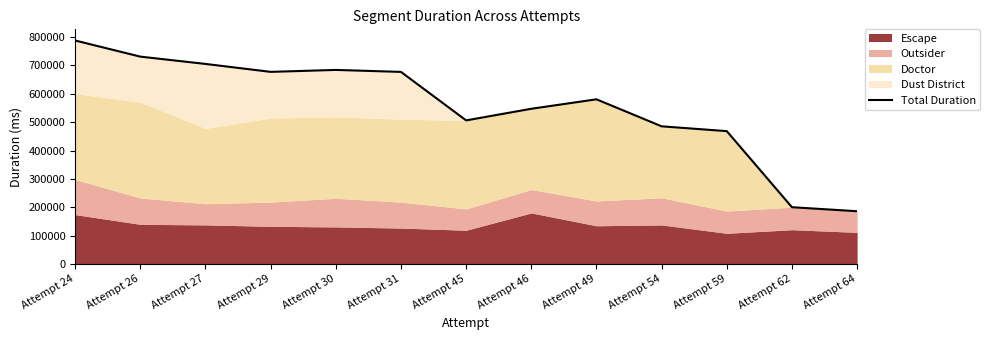

What is the average value?

556529